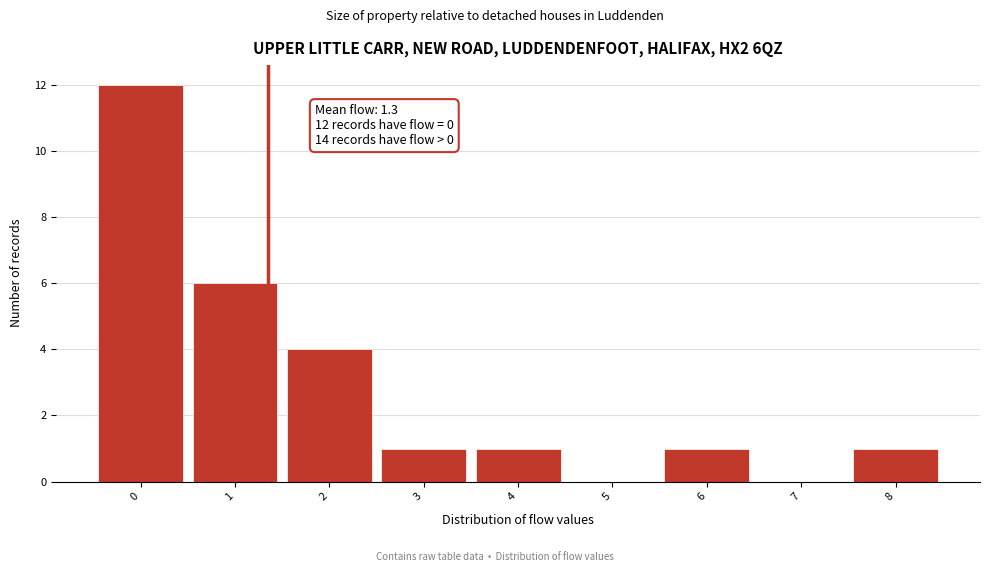

Over which range of the x-axis is the bar tallest?

-0.5 to 0.5